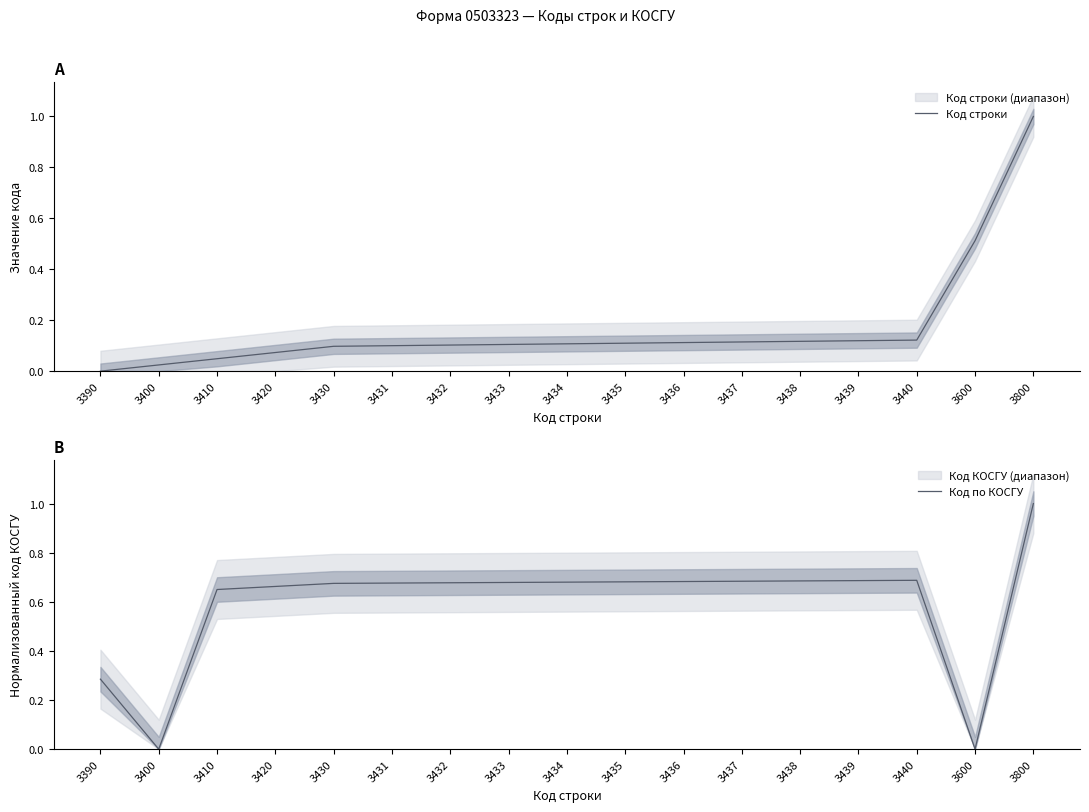

In Код по КОСГУ, how many points are lower than both neighbors (excluding endpoints)?

2